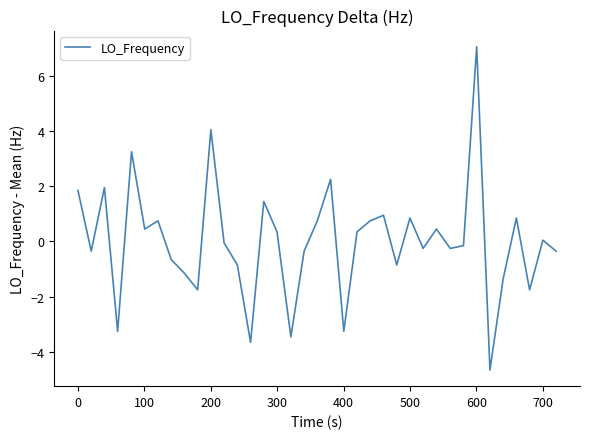

What is the difference between the maximum and minimum values?

11.7